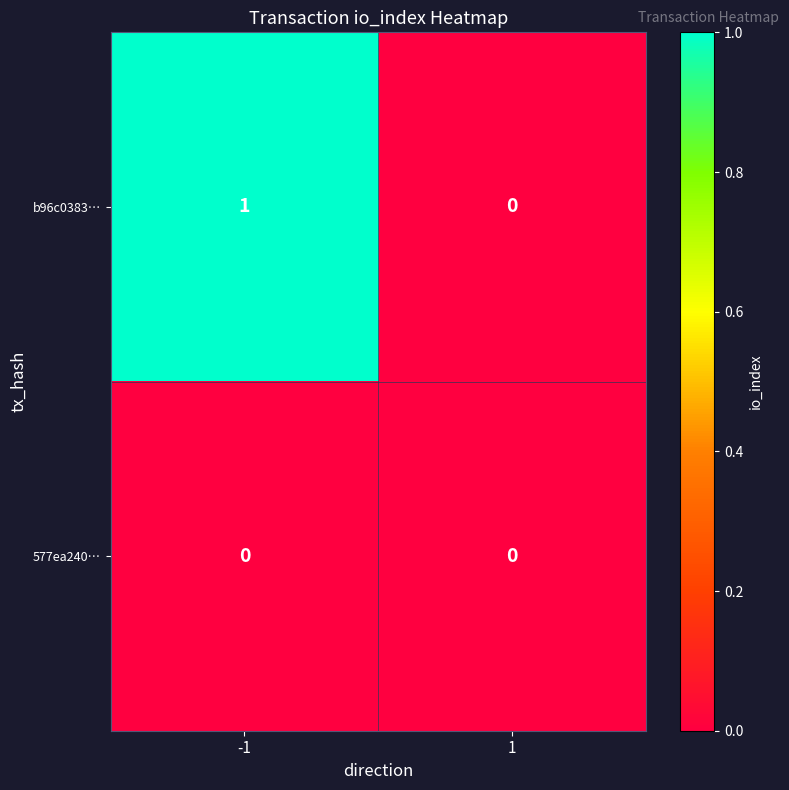

At -1, list the series in order from largest to smallest.

b96c0383…, 577ea240…